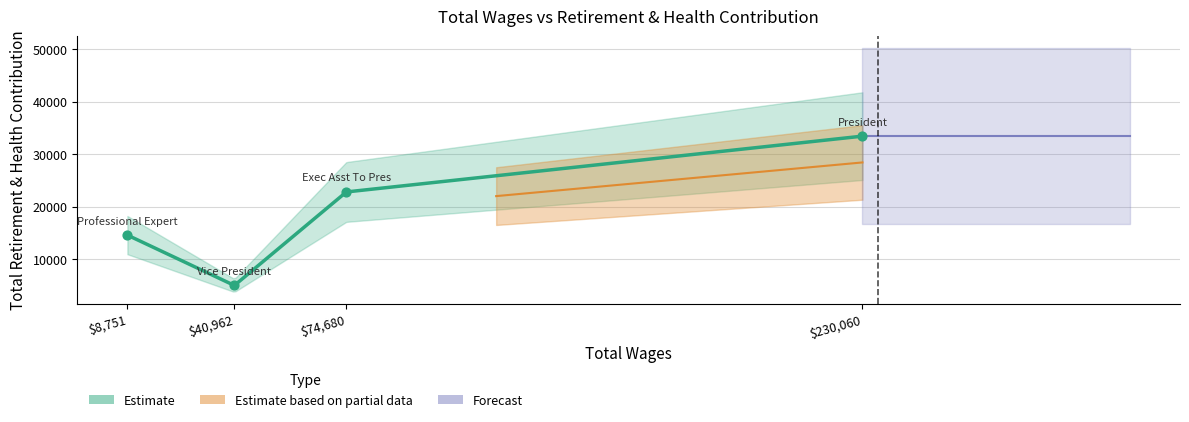

Which has a higher value, President or Exec Asst To Pres?

President